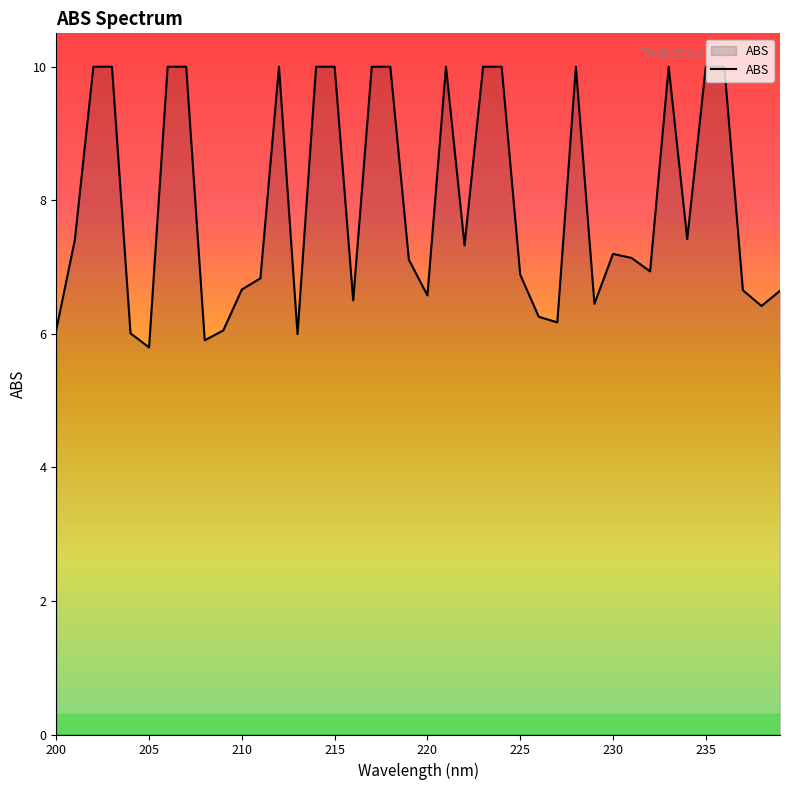

What is the difference between the maximum and minimum values?

4.2